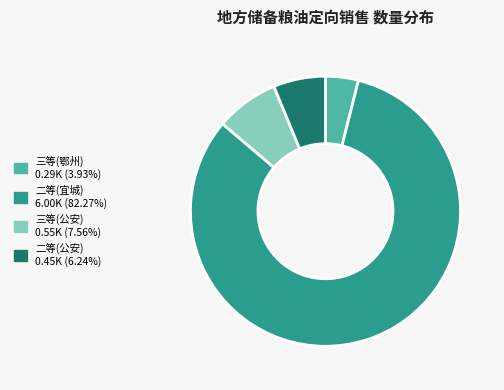

Does any single category account for the majority?

Yes